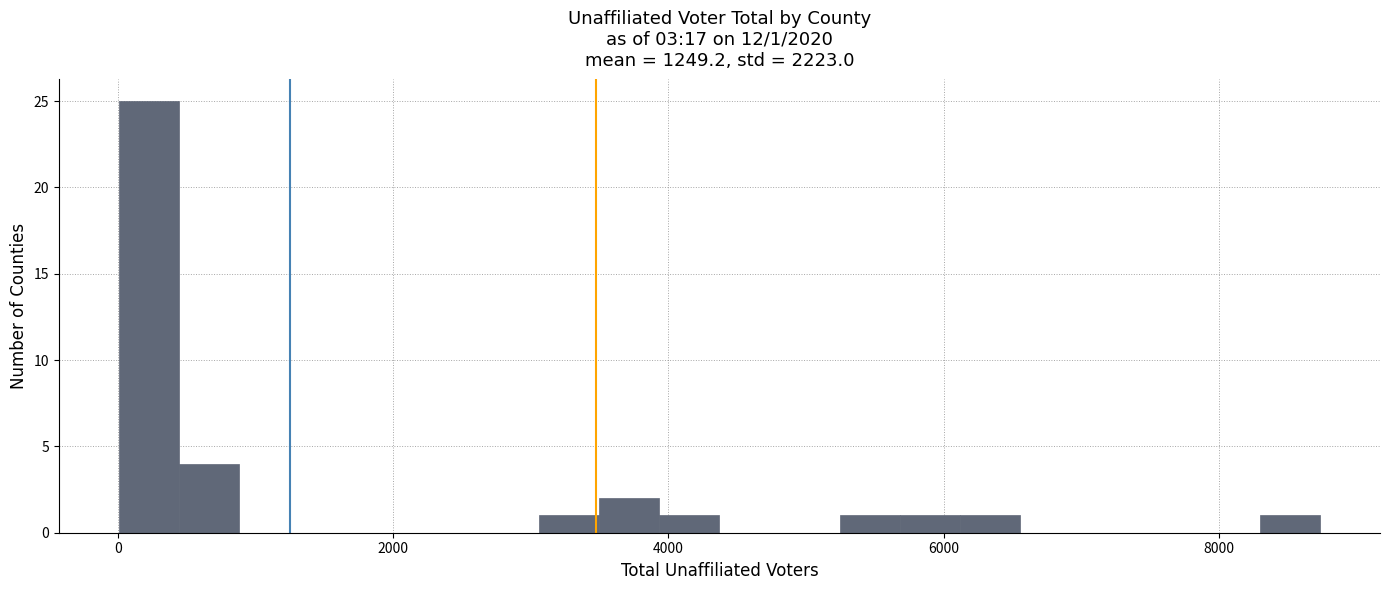

Read against the x-axis, roughly where is the centre of the tallest bar?

200